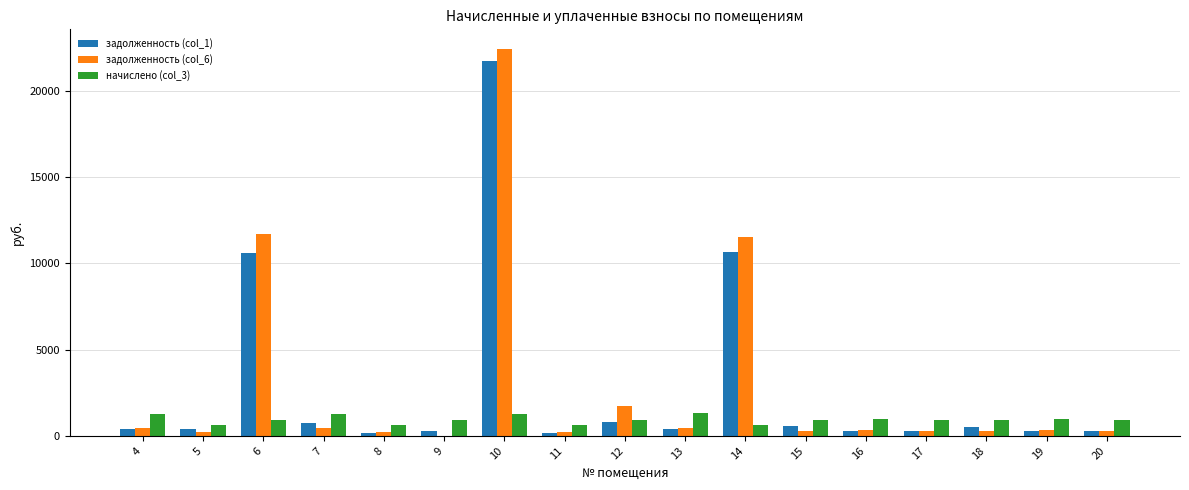

What is the sum of the задолженность (col_6) values at 18 and 4?

740.0